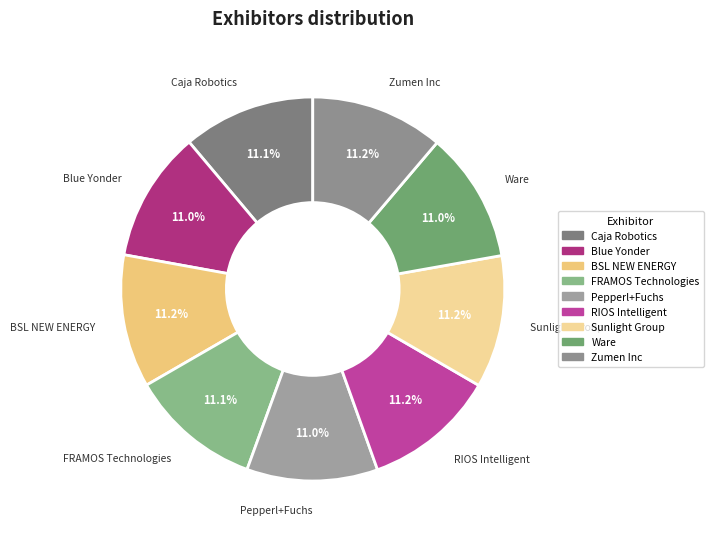

What is the ratio of the value at BSL NEW ENERGY to the value at Zumen Inc?

1.0